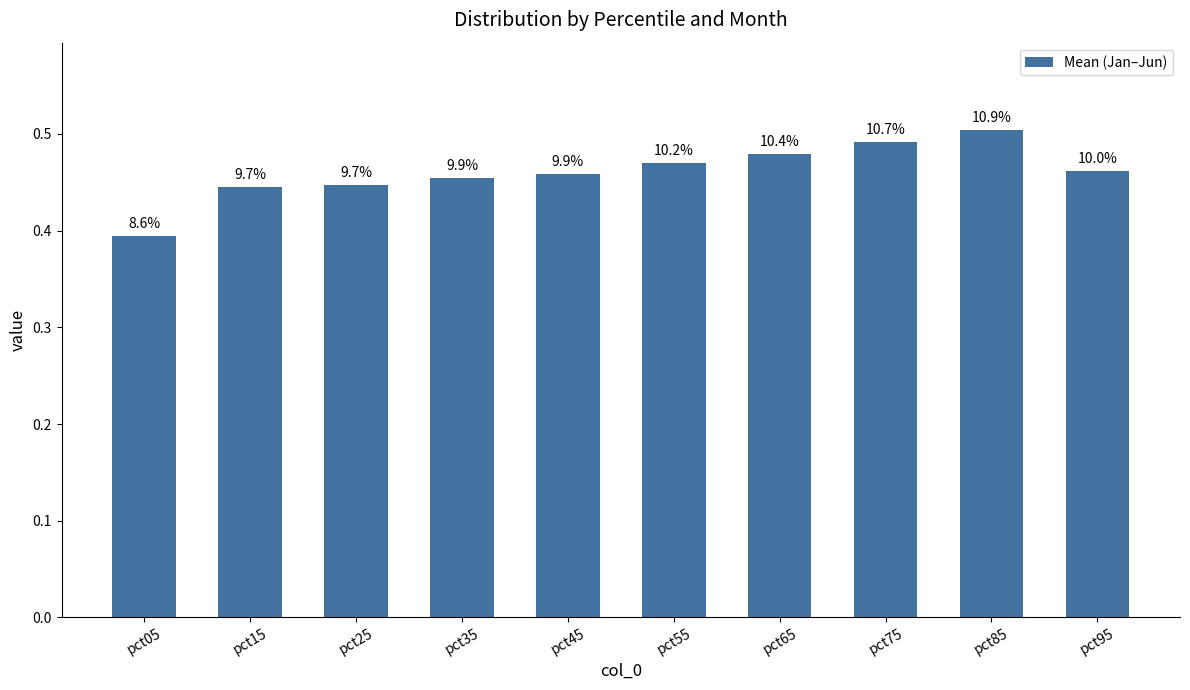

How many bars are there in total?

10